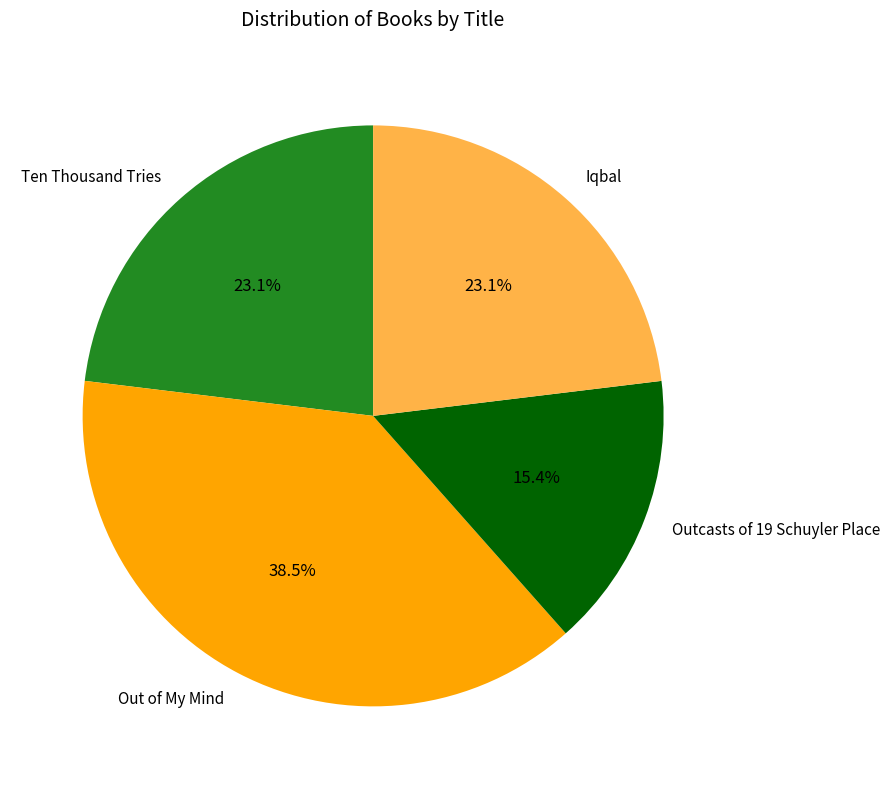

Which category has the biggest portion of the pie?

Out of My Mind